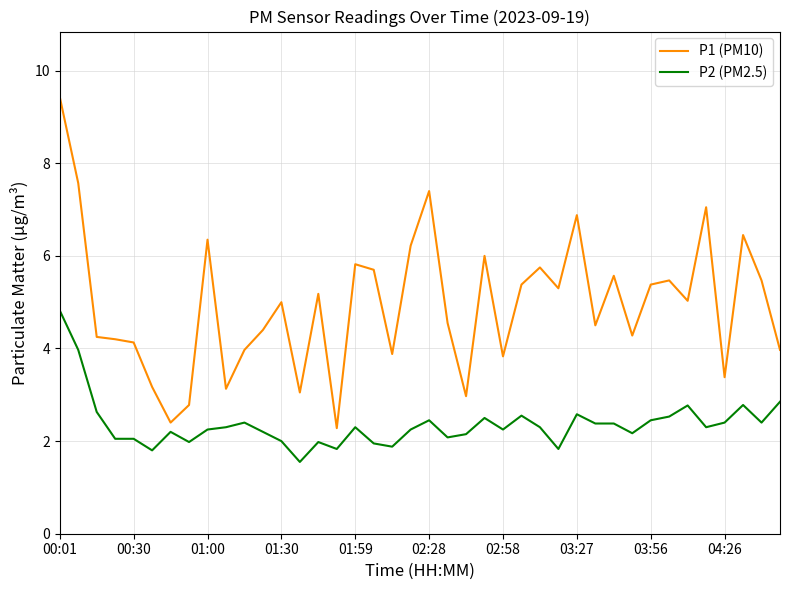

True or false: P2 (PM2.5) and P1 (PM10) cross at least once.

False